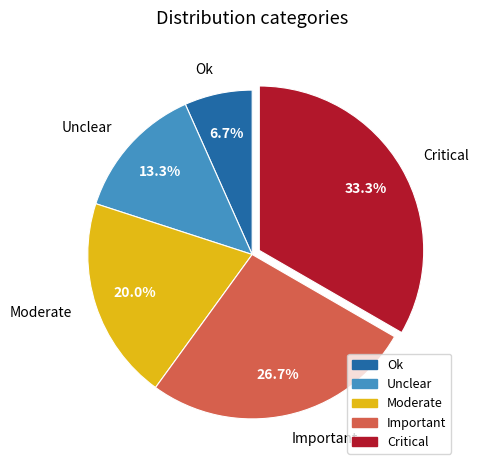

What is the largest slice in the pie chart?

Critical